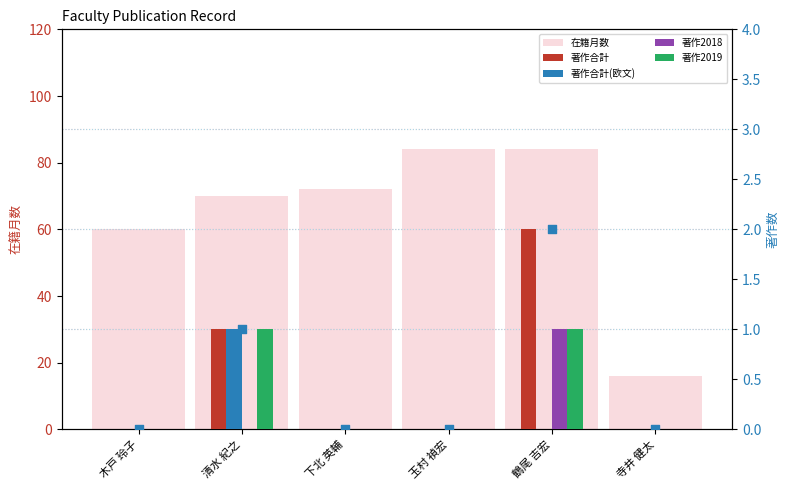

Which series reaches the minimum Y coordinate?

著作合計